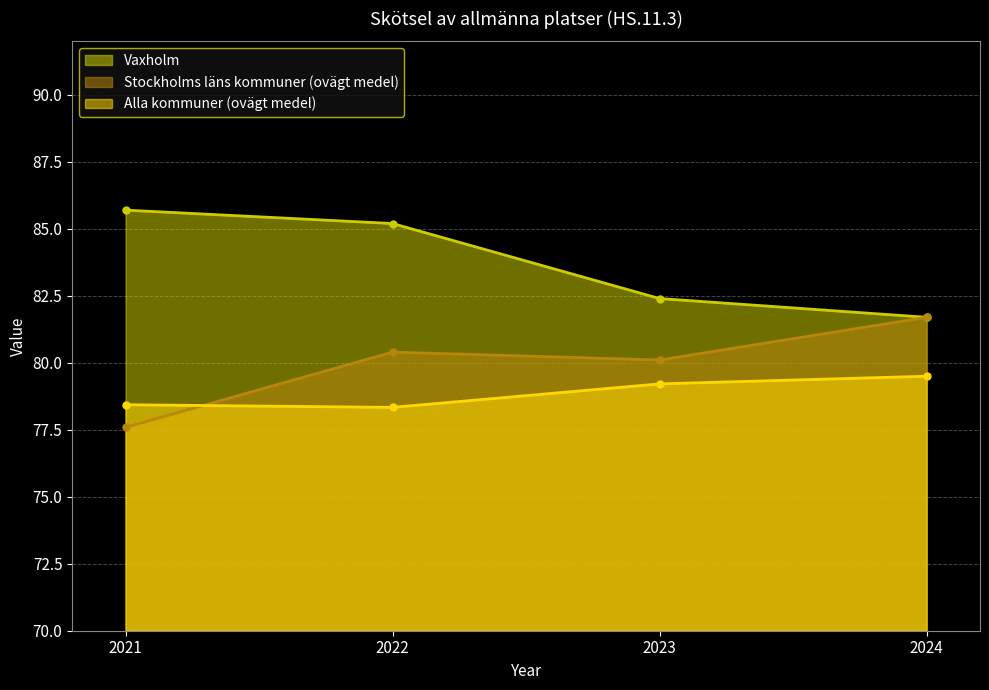

How many lines are shown in the chart?

3